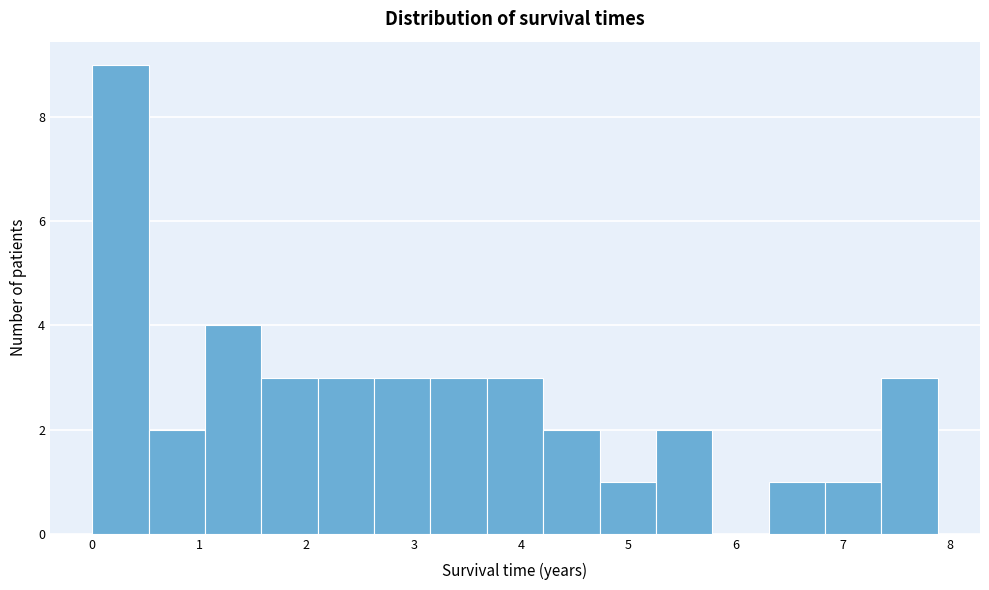

How tall is the bar that spans 2.1 to 2.6 on the x-axis? Neither the bar edges nor the heights are printed on the chart, so give them approximately, as read against the axes.

3